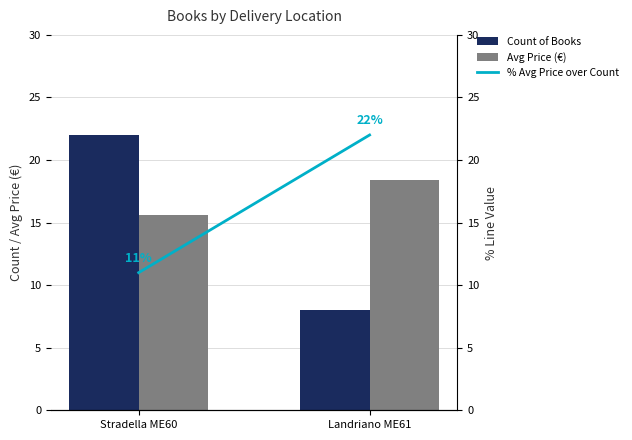

What is the difference between the % Avg Price over Count values at Landriano ME61 and Stradella ME60?

11.0